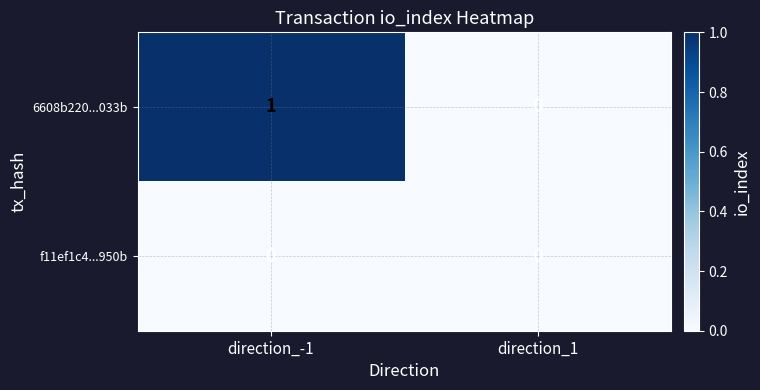

At which label is 6608b220...033b closest to 0?

direction_1